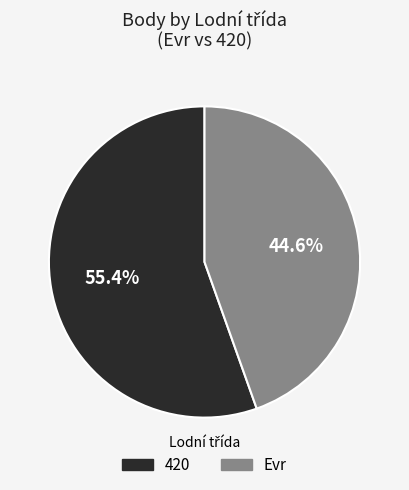

Is there a majority slice in this chart?

Yes